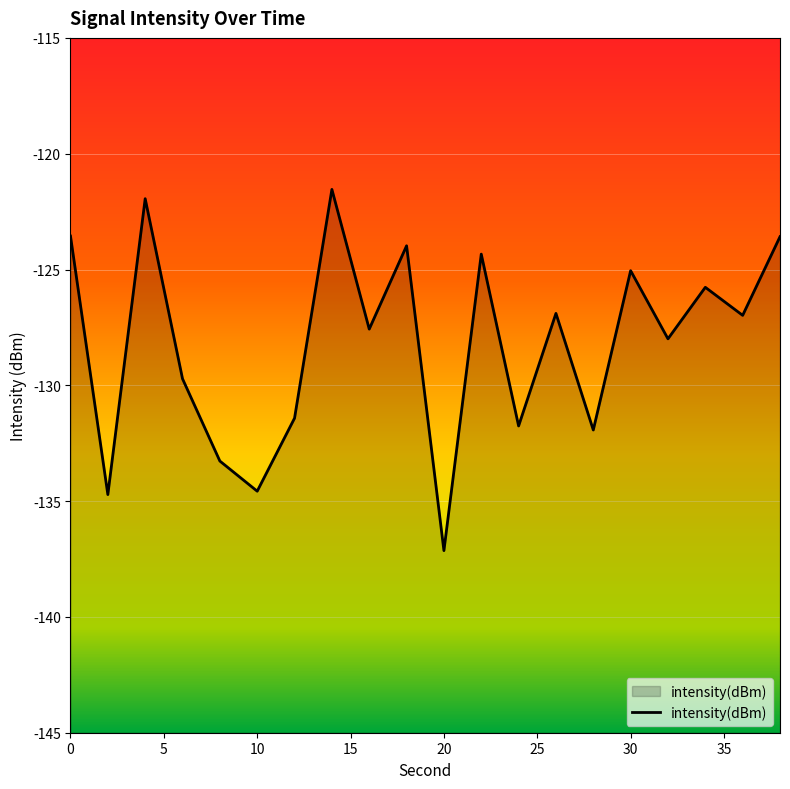

Read the value at 2.

-134.7